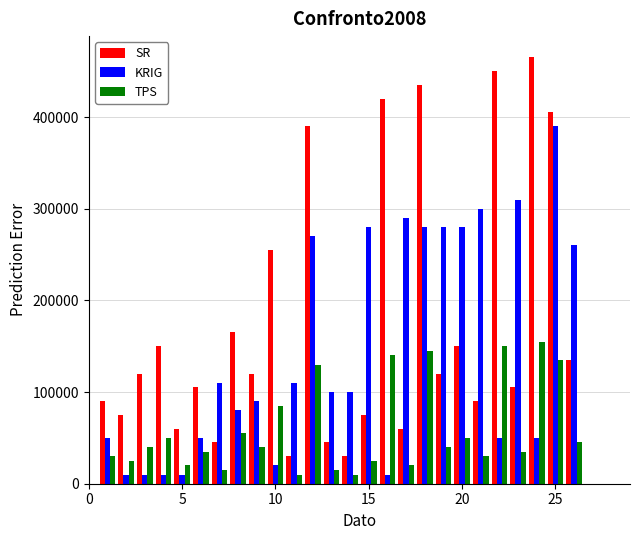

What is the highest value of the SR series?

465000